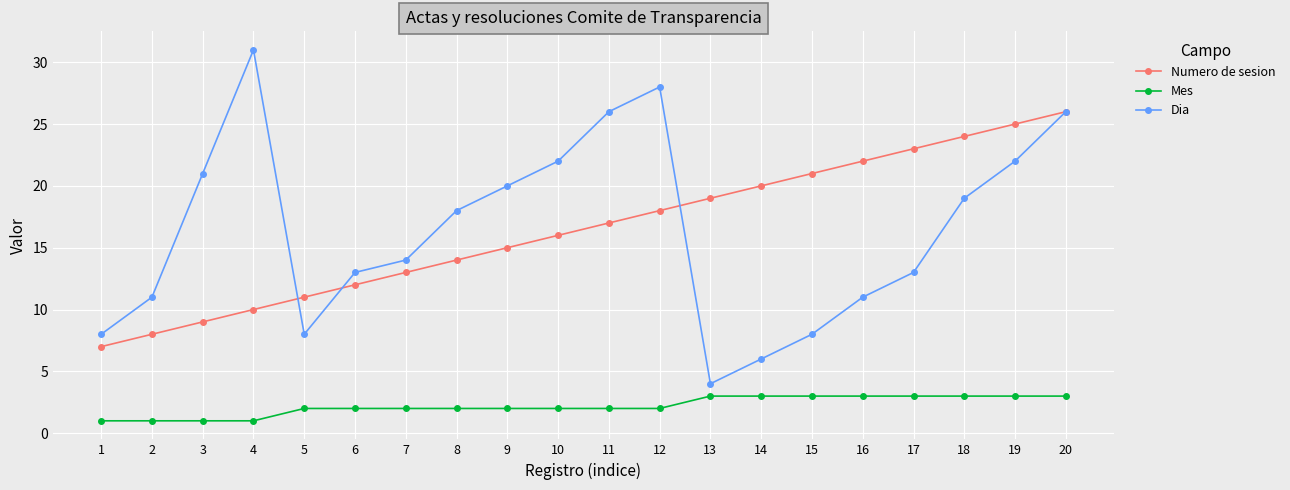

At which category is the sum across all series the highest?

20